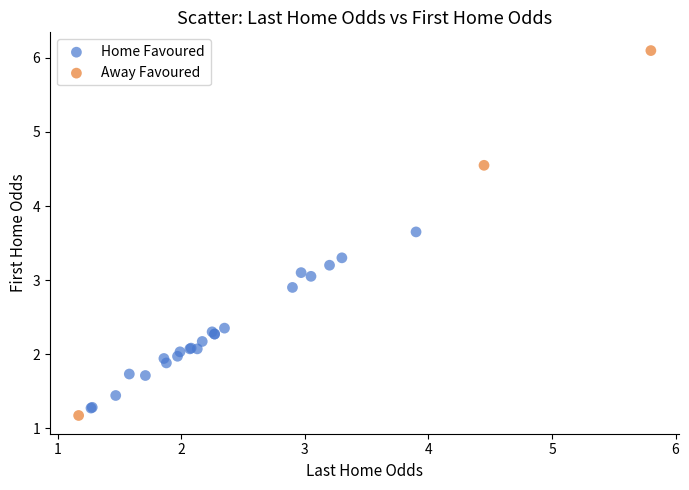

Which series contains the lowest Y value?

Away Favoured